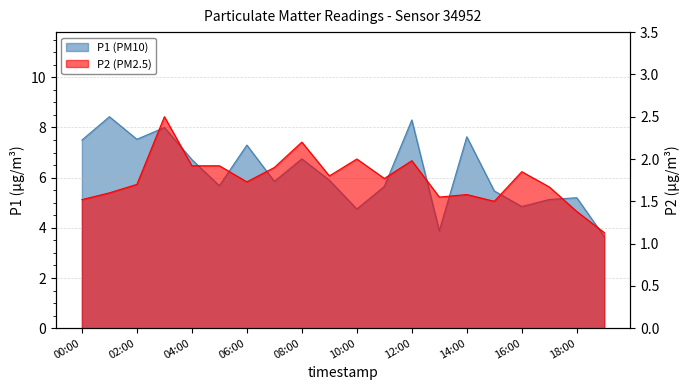

Rank the series by their average value, from lowest to highest.

P2, P1